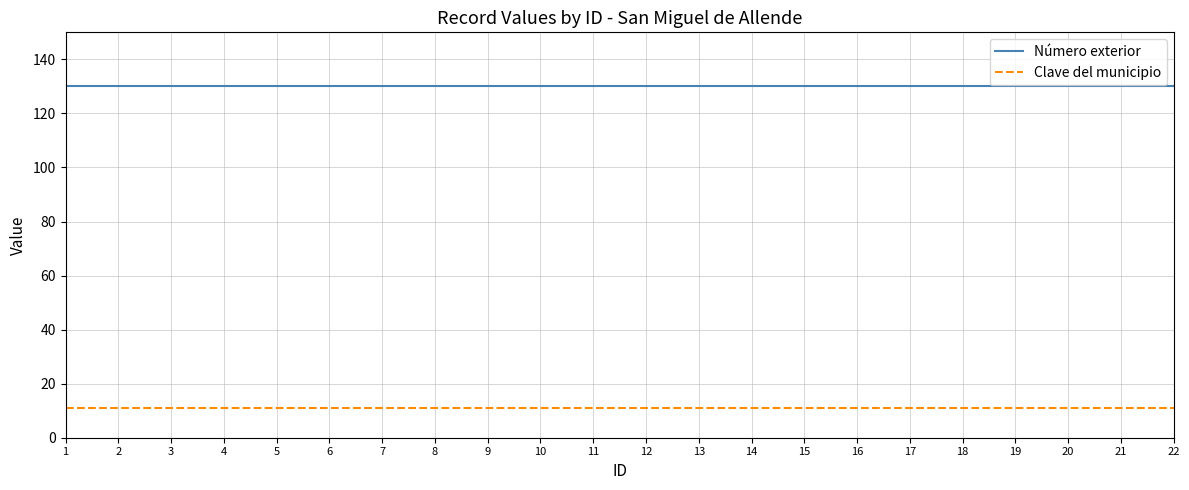

Is the value of Número exterior at 11 greater than the value of Clave del municipio at 6?

Yes